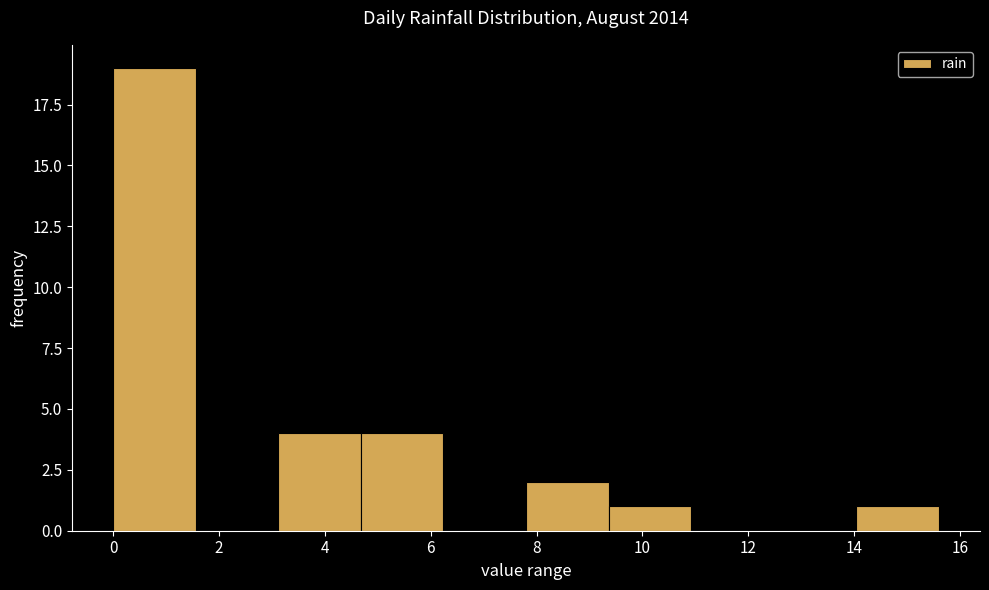

Over which range of the x-axis is the bar tallest?

0.00 to 1.56